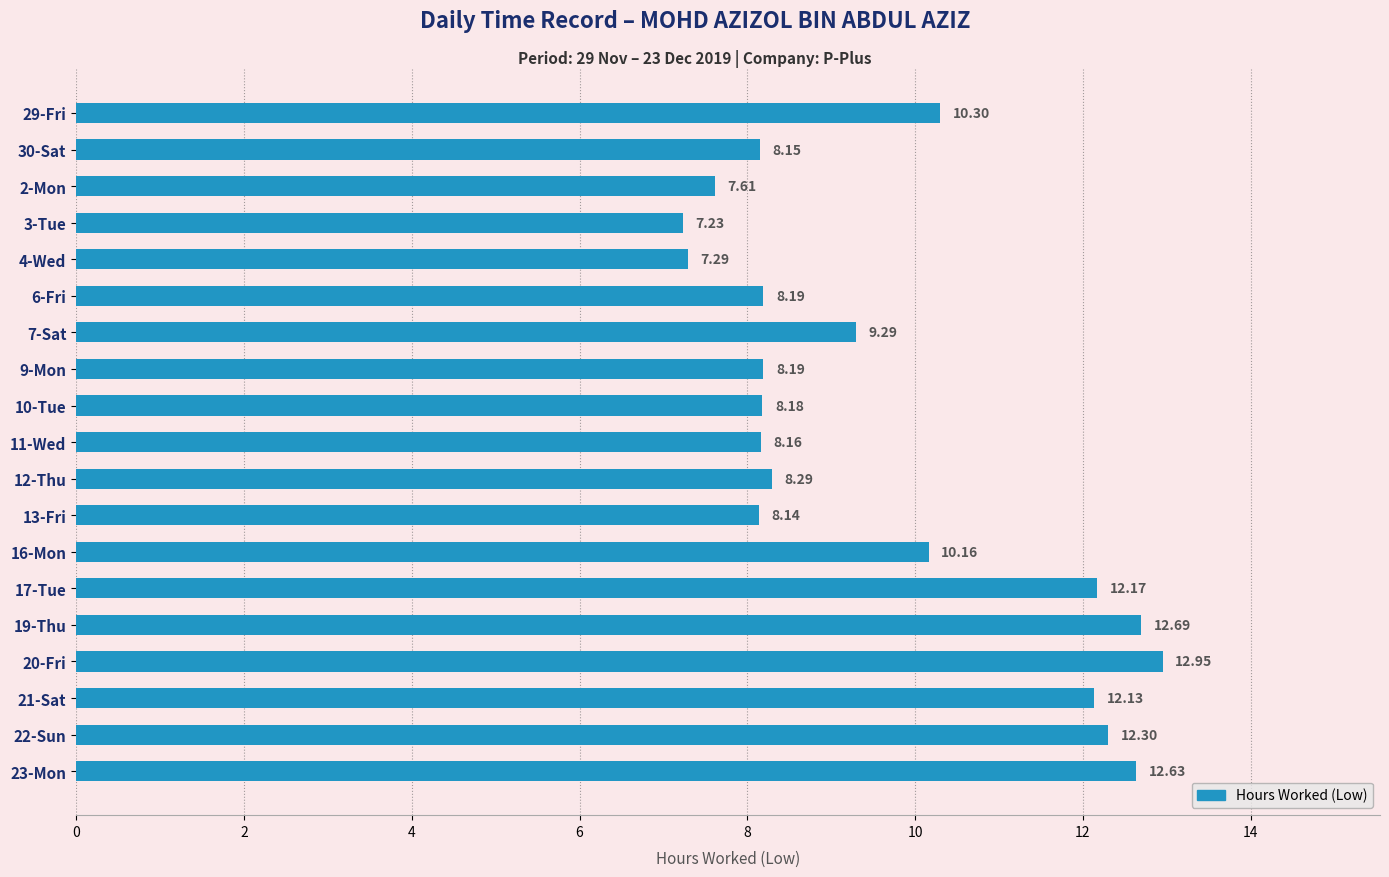

What is the difference between the maximum and minimum values?

5.7